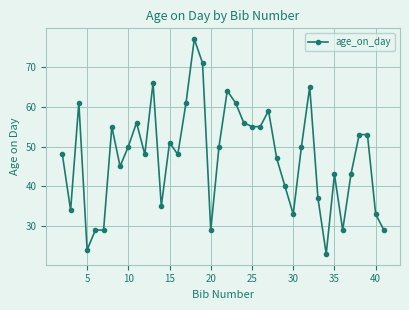

True or false: there are more than 0 points higher than both neighbors.

True